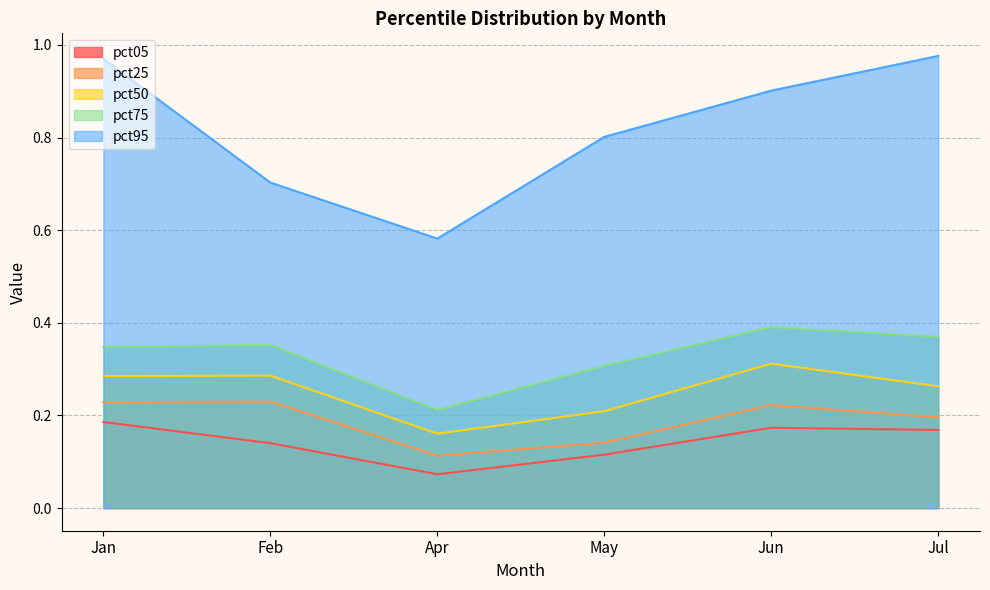

Between May and Jun, which series saw the biggest shift?

pct50